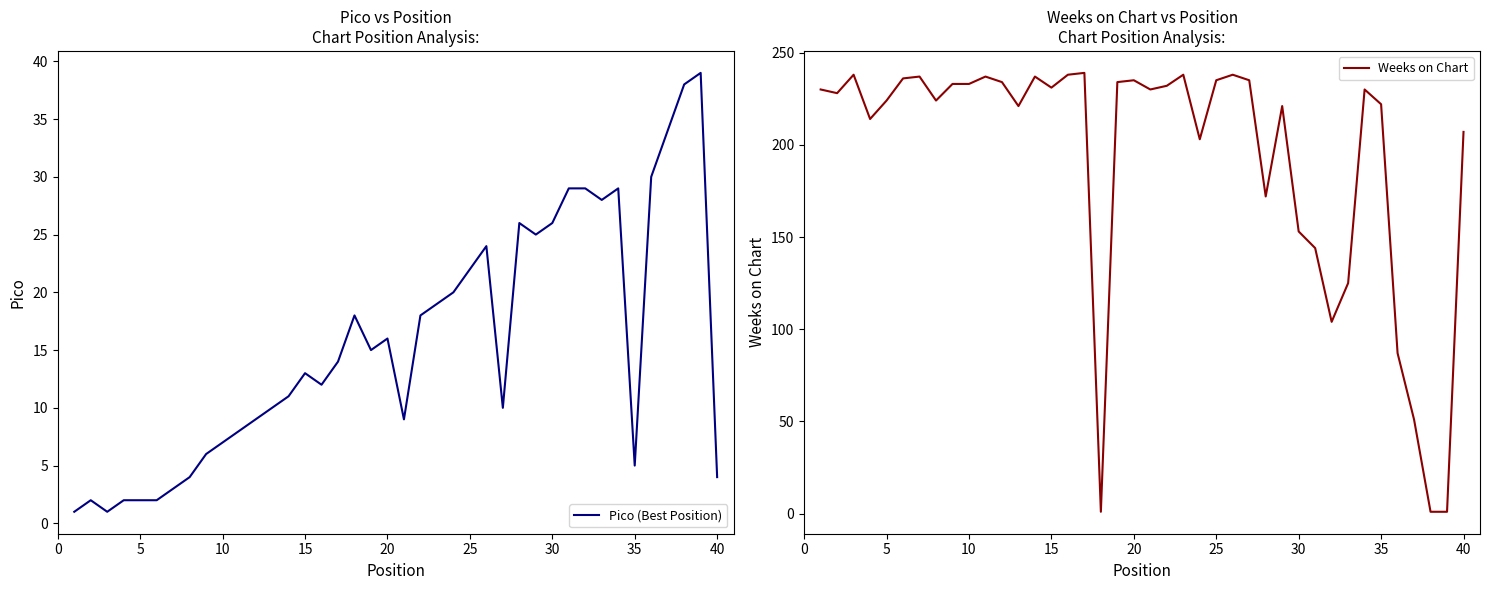

The Pico (Best Position) series shows 26 at 37. True or false?

False